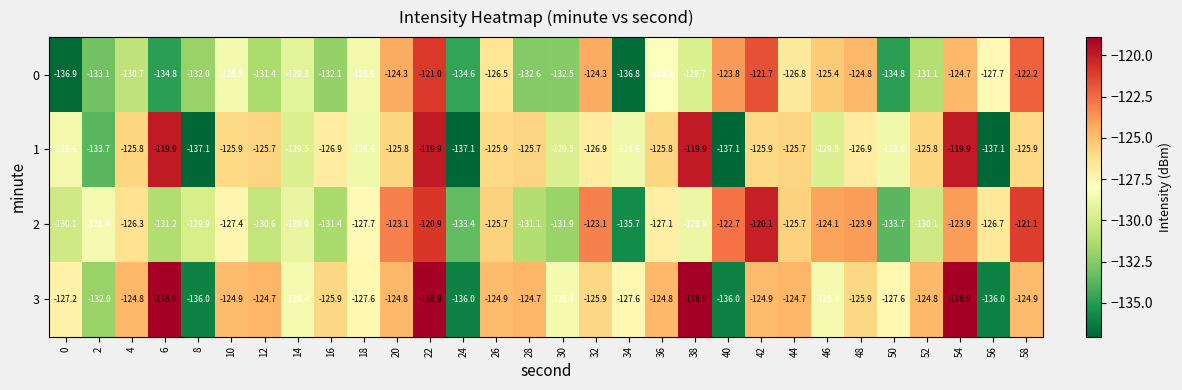

What is the sum of the 3 values at 56 and 14?

-264.4